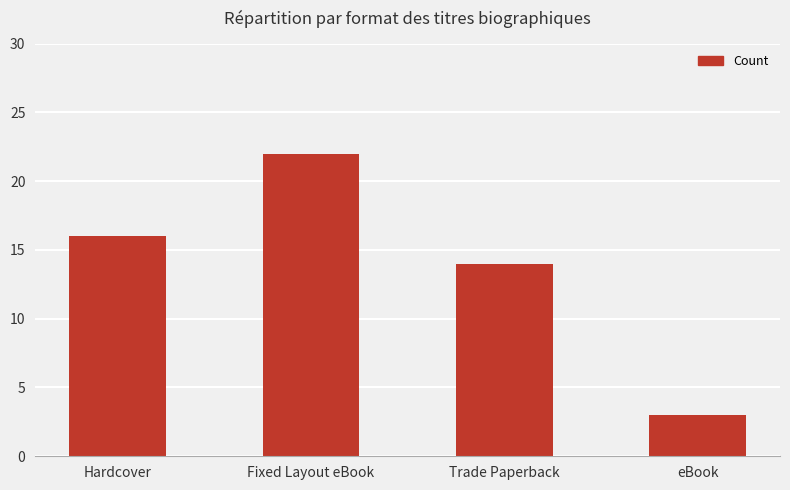

At which category does the chart reach its minimum across all series?

eBook